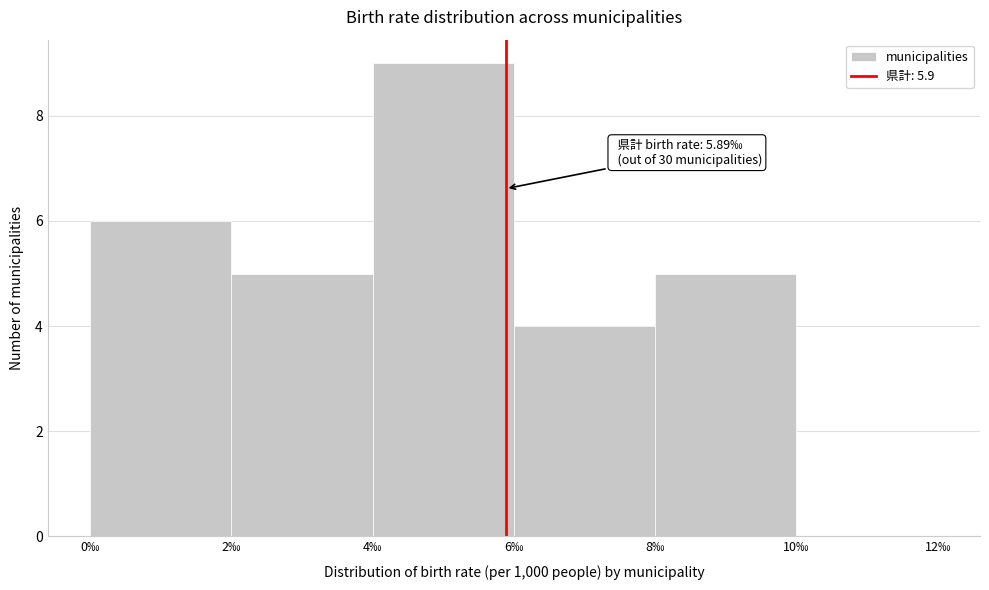

Which range on the x-axis has the tallest bar?

4 to 6